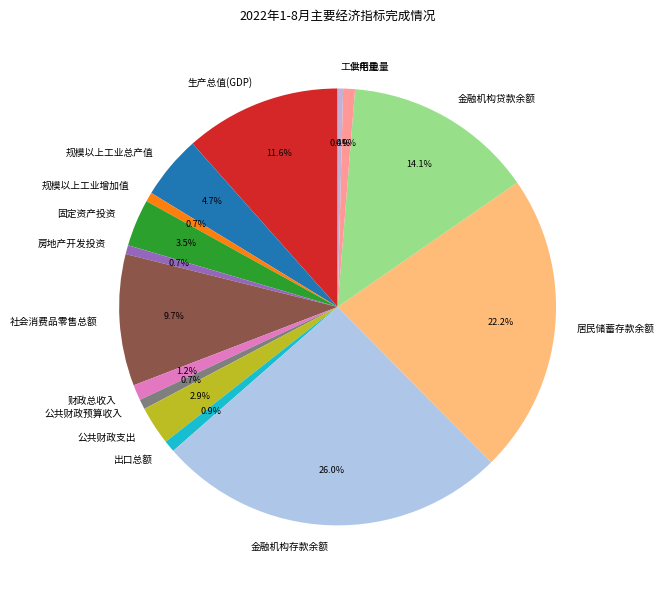

Combined, do 规模以上工业增加值 and 金融机构存款余额 account for over 50%?

No